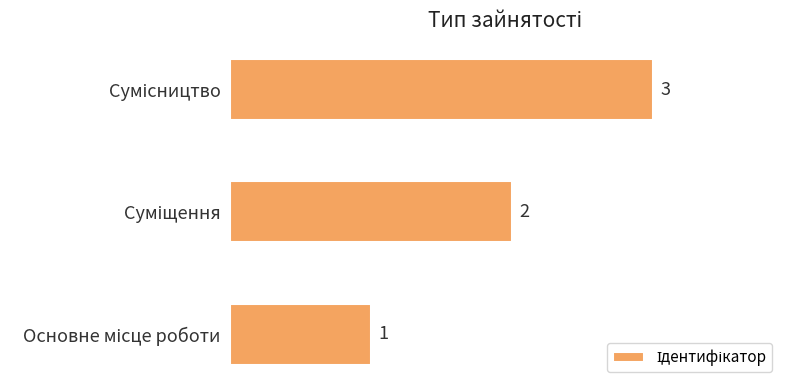

What is the greatest value displayed?

3